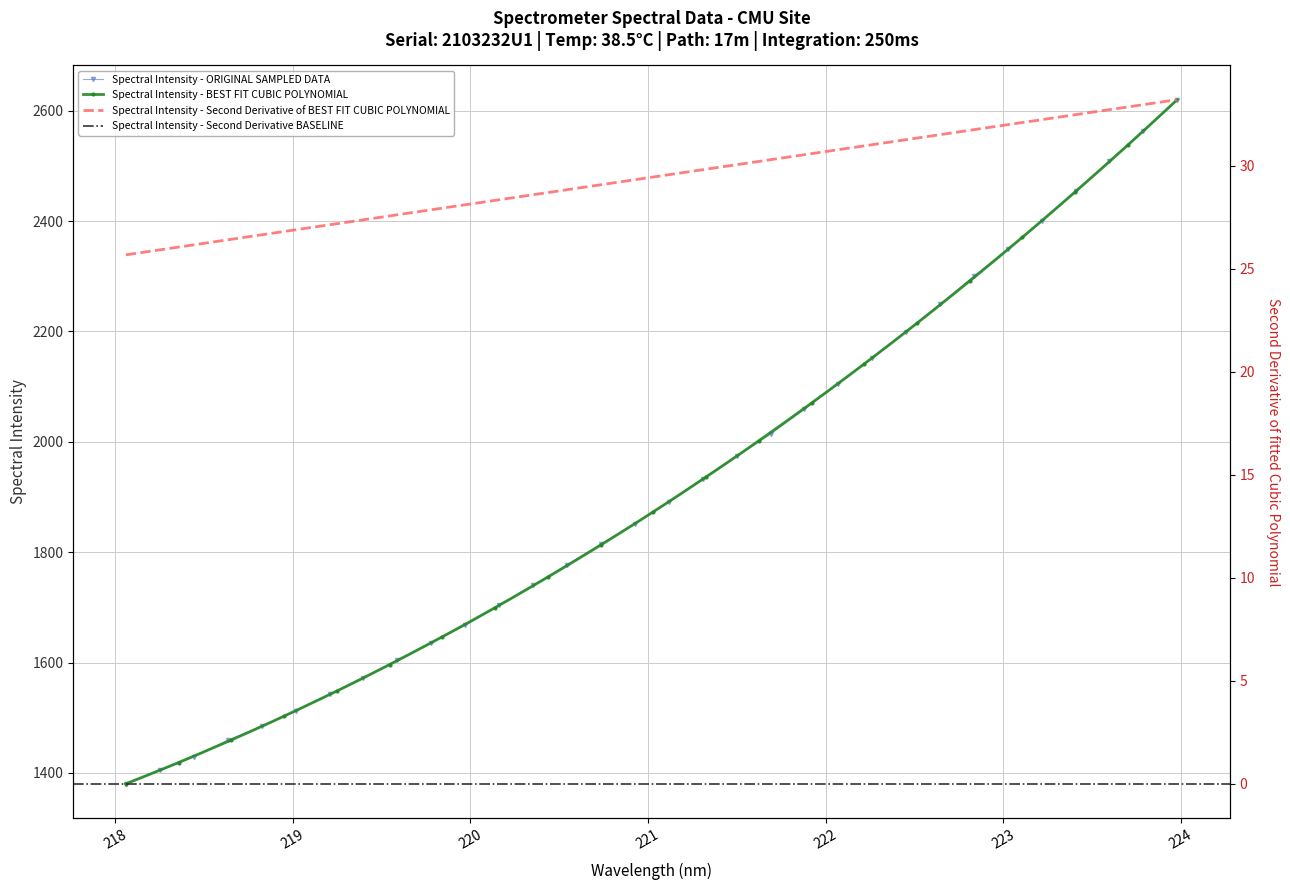

True or false: there are more than 0 points higher than both neighbors.

False